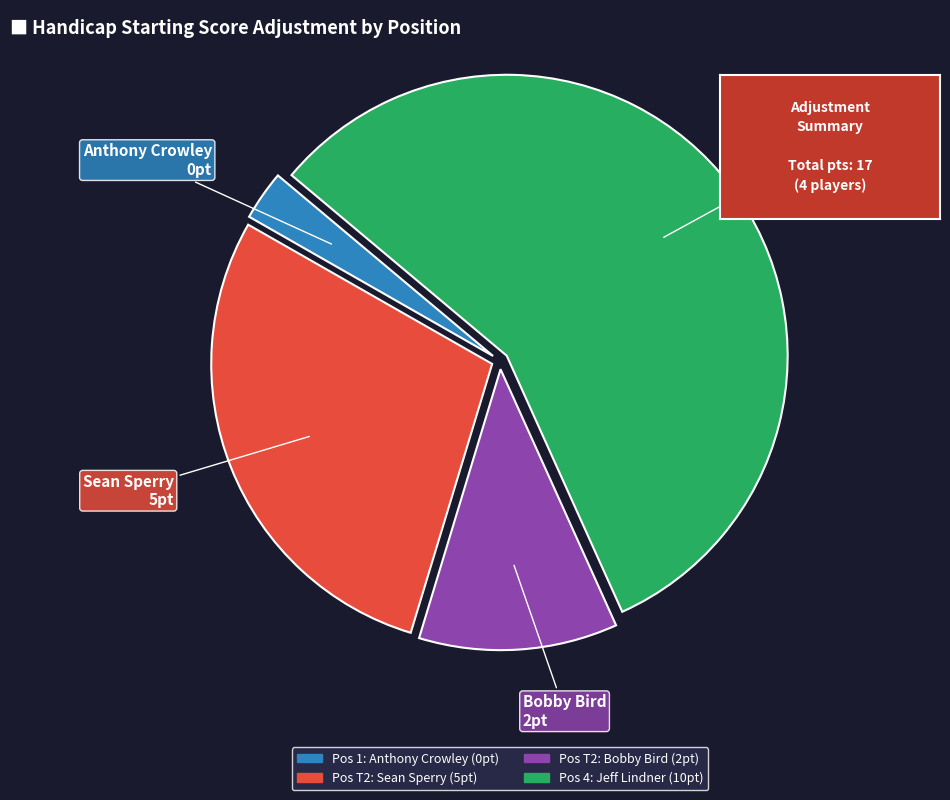

Is there any slice that represents more than half of the pie?

Yes